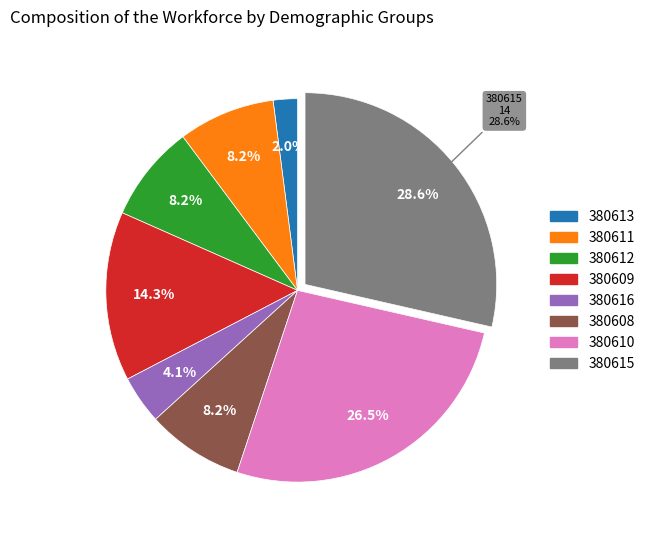

Does 380613 account for over 50% of the chart?

No